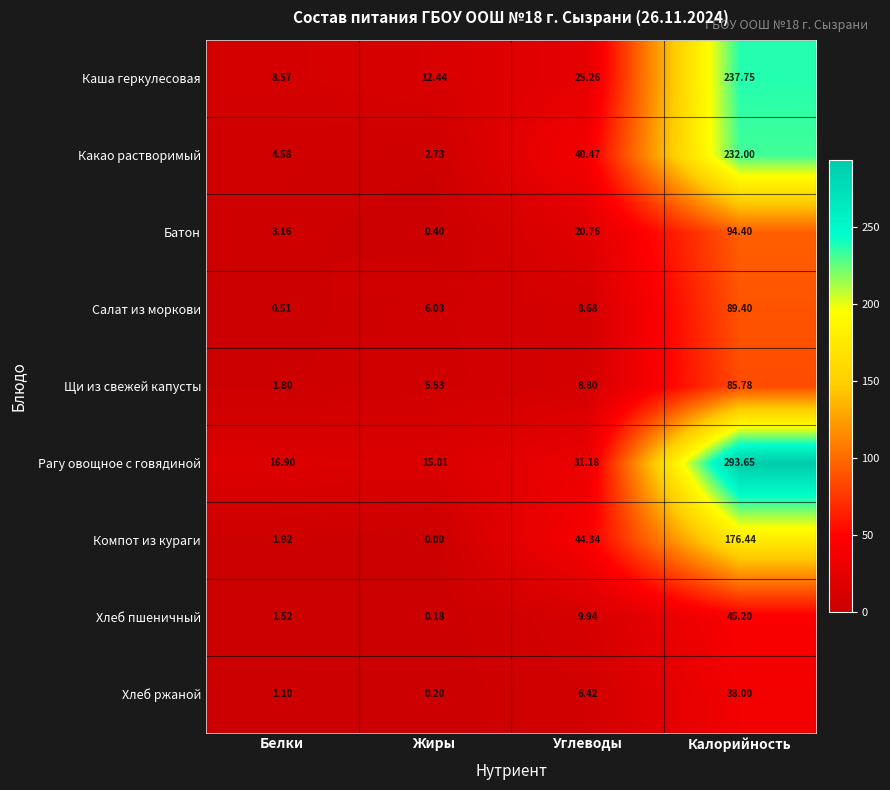

Which category has the highest value across all series?

Калорийность